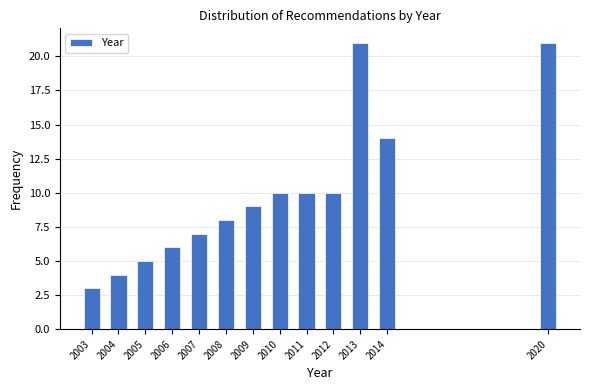

Reading left to right, what are all the values shown in this chart?

2003=3	2004=4	2005=5	2006=6	2007=7	2008=8	2009=9	2010=10	2011=10	2012=10	2013=21	2014=14	2020=21